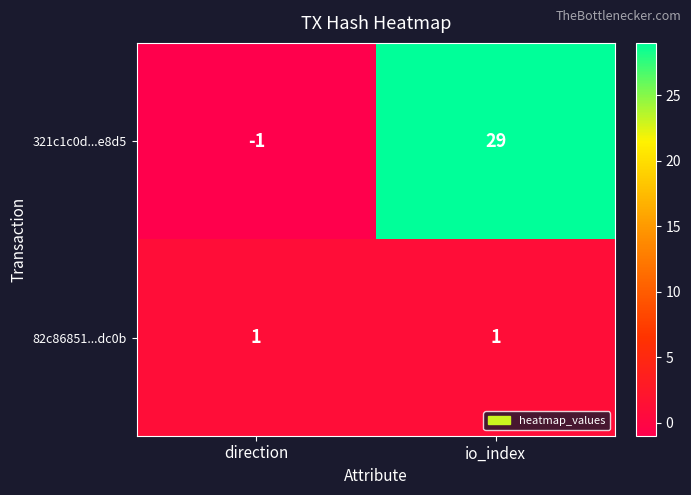

Is it true that 321c1c0d...e8d5 equals 11 at io_index?

False